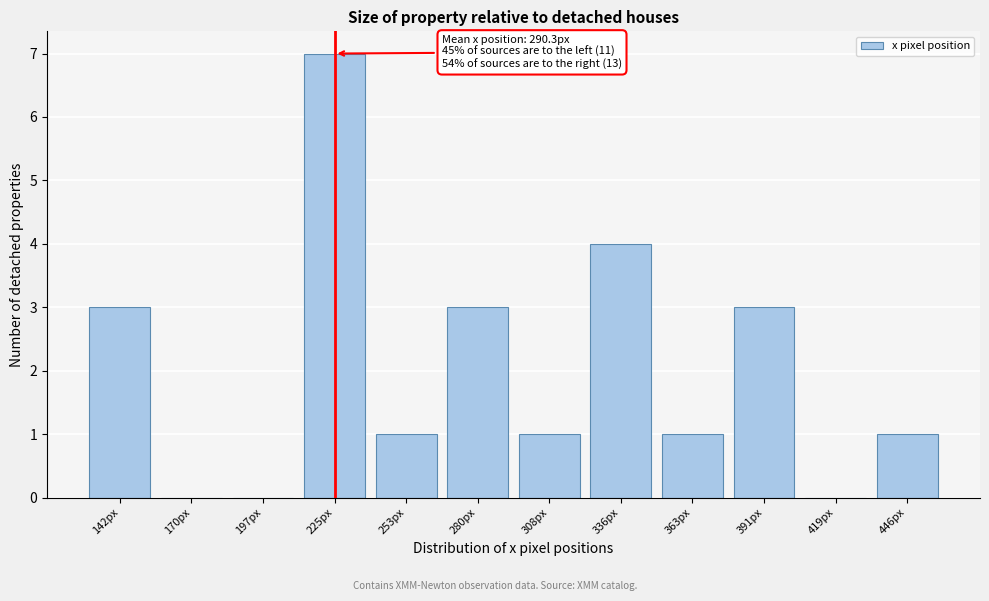

Reading left to right, transcribe all the data shown in this chart.

142px=3	170px=0	197px=0	225px=7	253px=1	280px=3	308px=1	336px=4	363px=1	391px=3	419px=0	446px=1